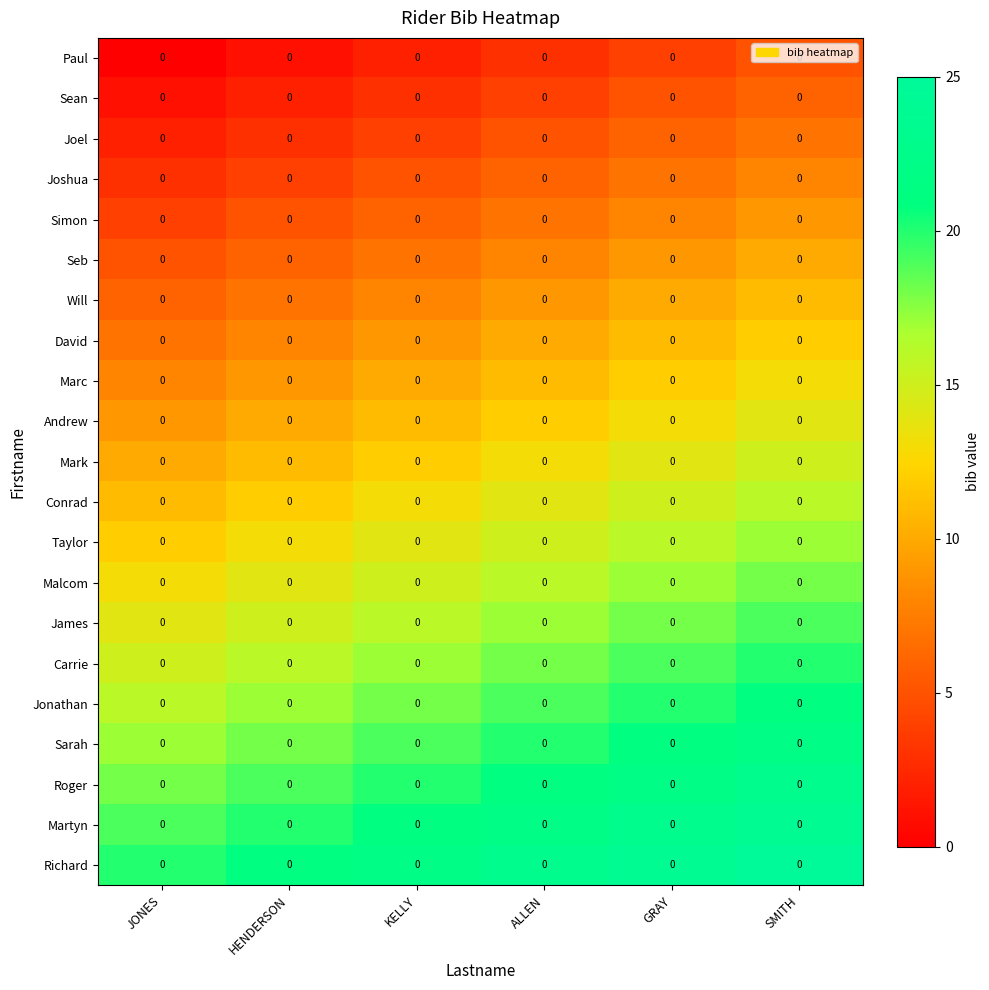

True or false: Taylor has a value of 9 at KELLY.

False